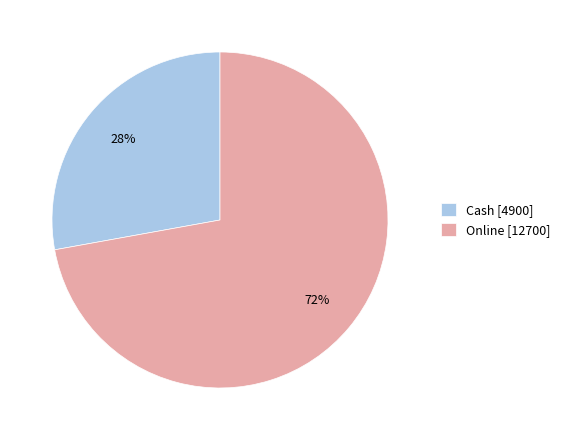

How many slices are in this pie chart?

2